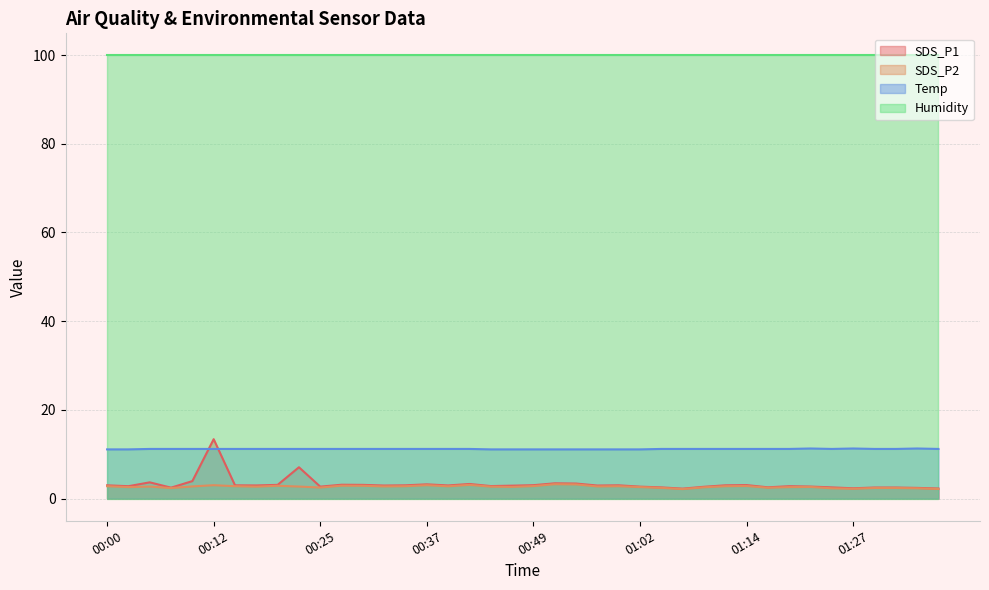

Which series has the largest total across all categories?

Humidity